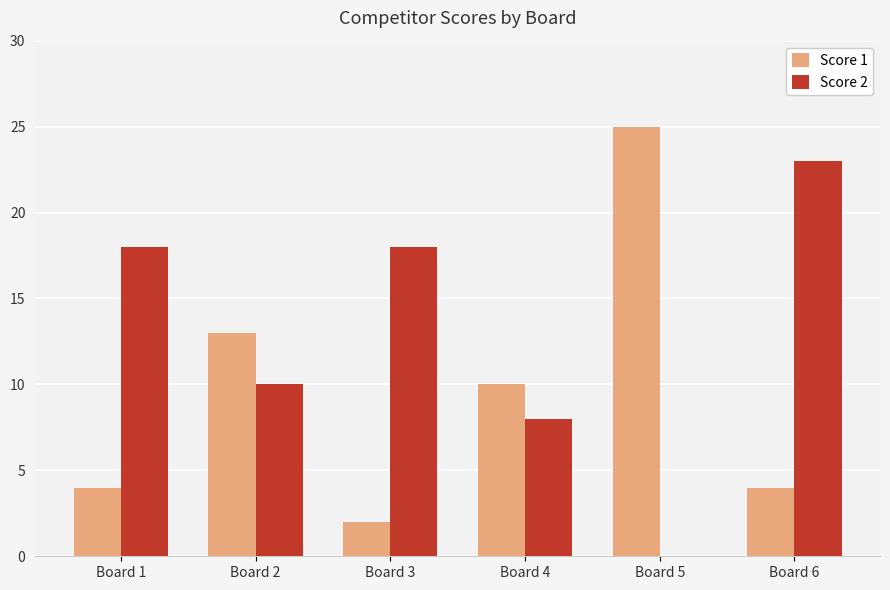

At which category is the sum across all series the highest?

Board 6